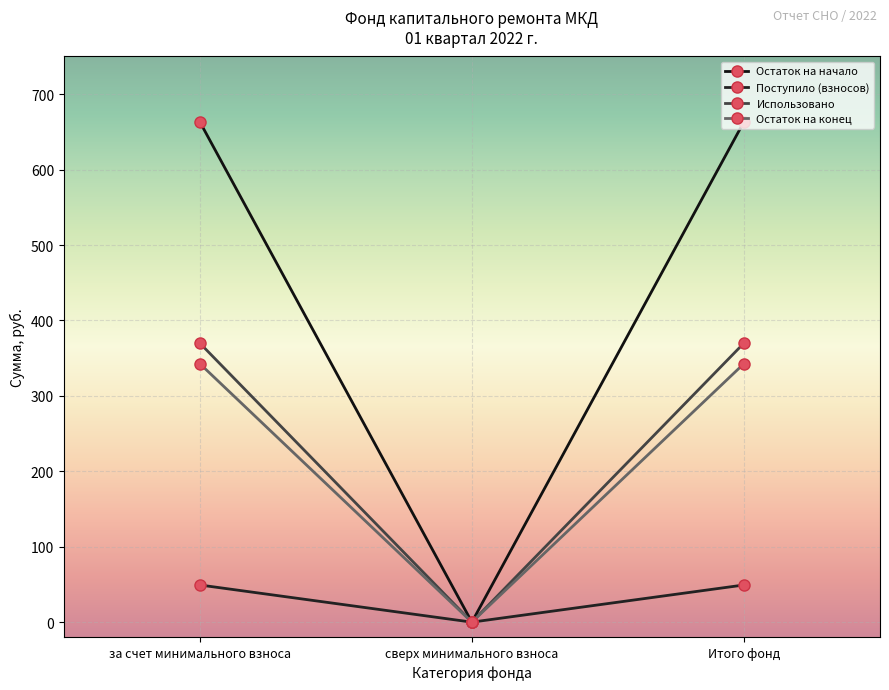

What is the highest value of the Остаток на конец series?

342.8